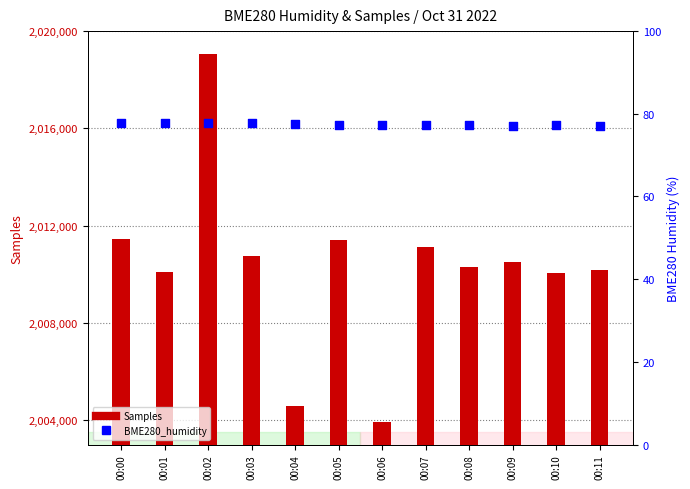

Which series has the largest total across all categories?

Samples